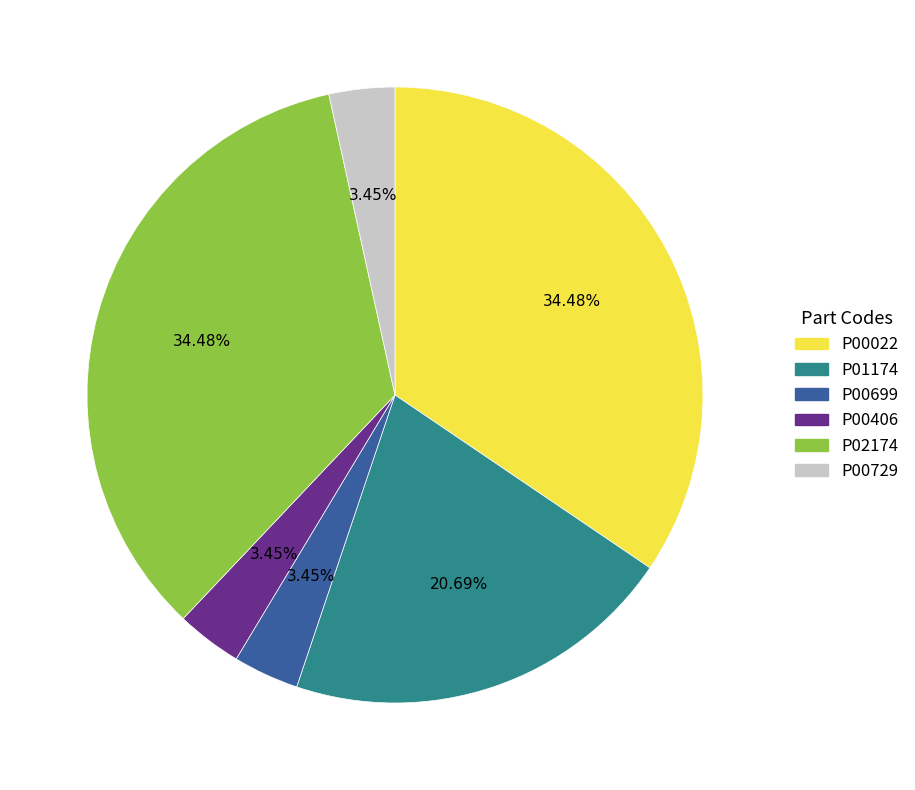

To the nearest percent, what portion does P02174 represent?

34%